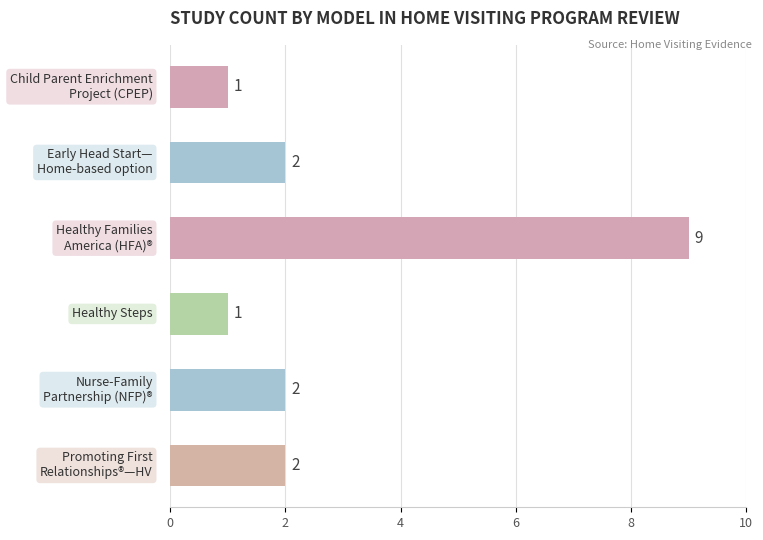

What is the greatest value displayed?

9